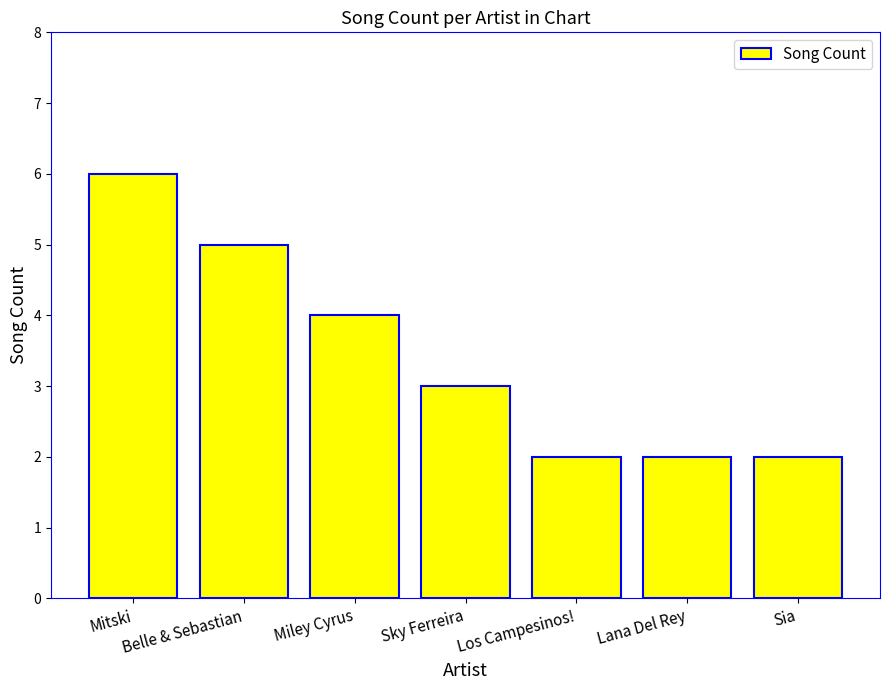

Reading left to right, extract all data points from this chart.

Mitski=6	Belle & Sebastian=5	Miley Cyrus=4	Sky Ferreira=3	Los Campesinos!=2	Lana Del Rey=2	Sia=2